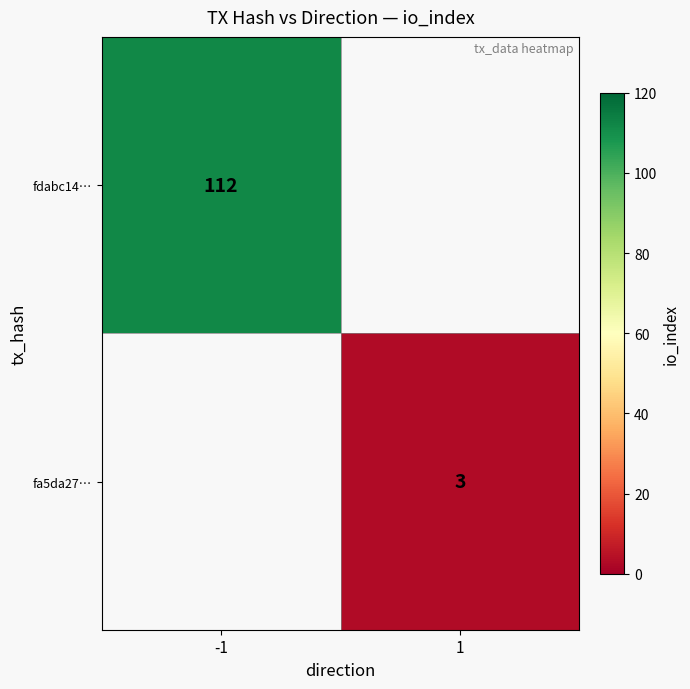

Is it true that fa5da27… equals 1 at 1?

False